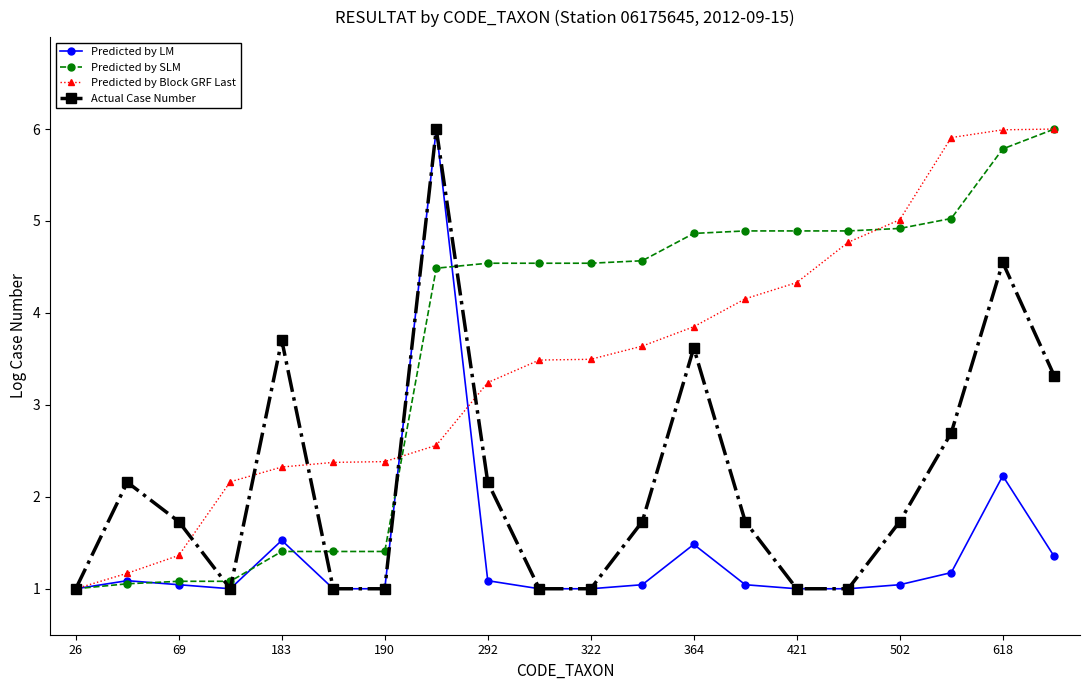

What is the value of the Predicted by LM point at the 1st from the left?

1.0